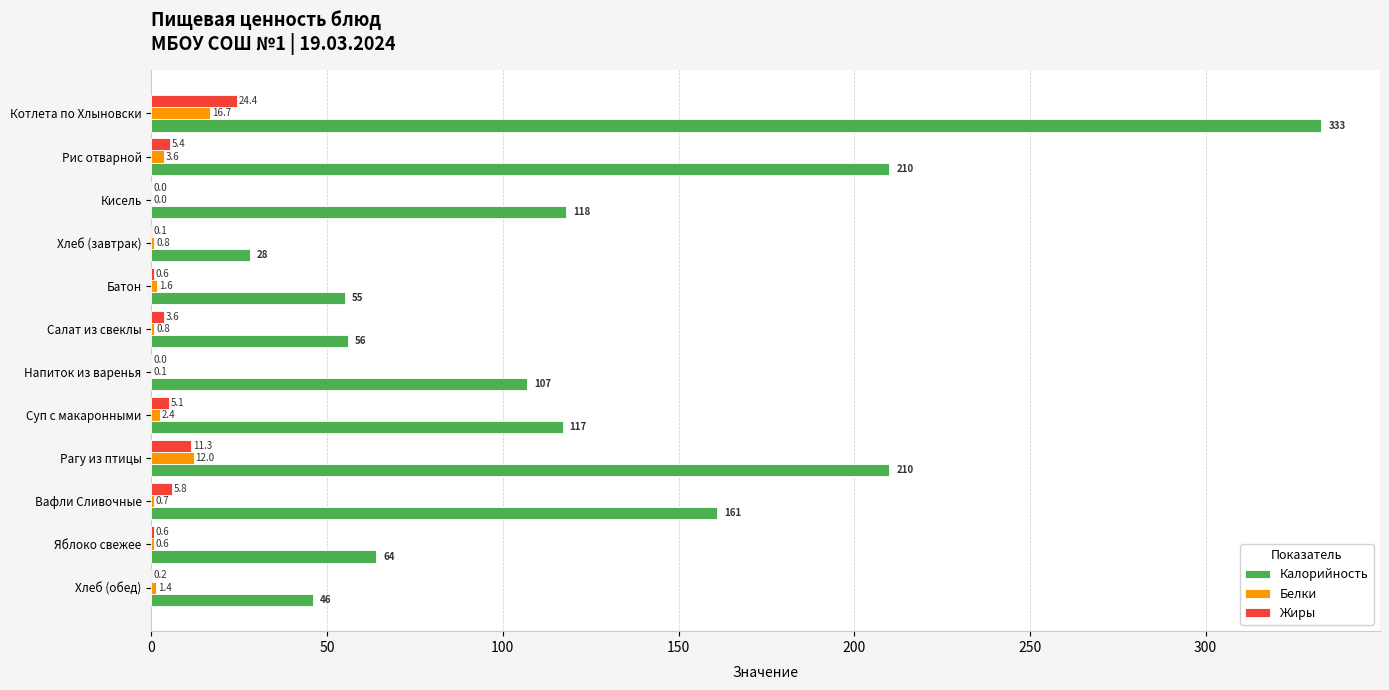

The value of Калорийность at Рагу из птицы is 285.8. True or false?

False